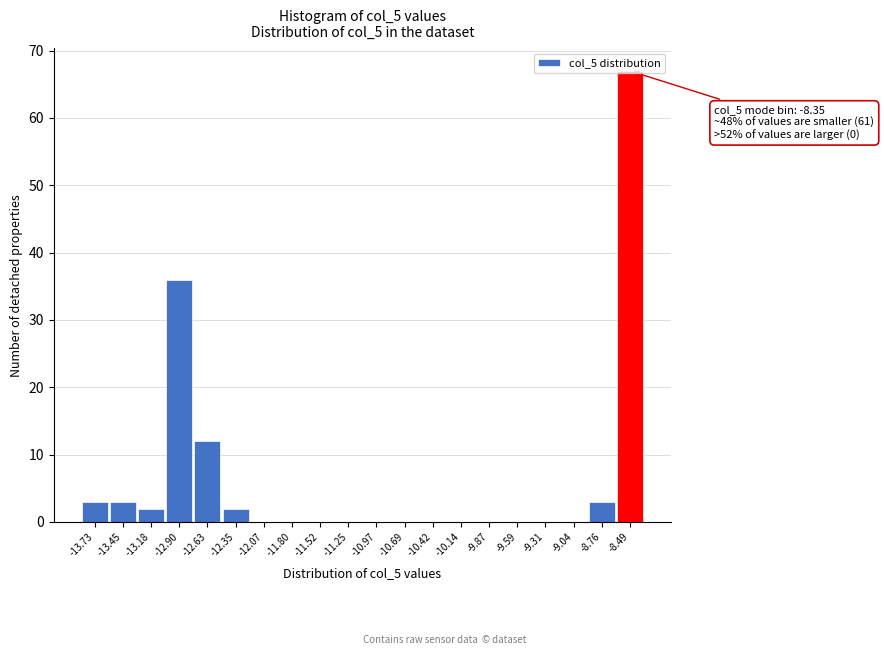

What is the sum of all values?

128